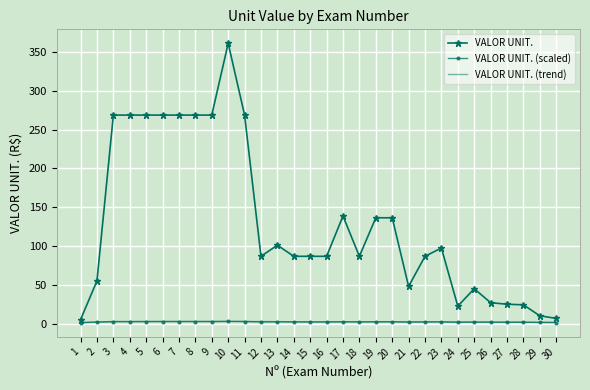

True or false: VALOR UNIT. (trend) and VALOR UNIT. cross at least once.

False